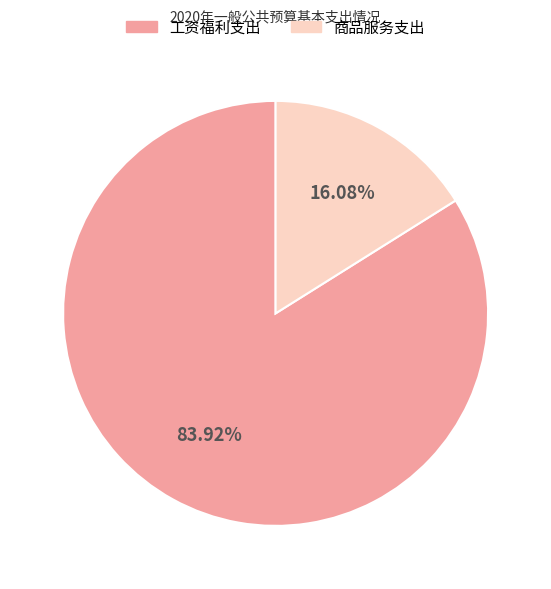

To the nearest percent, what is the difference between the largest and smallest slice percentages?

68%